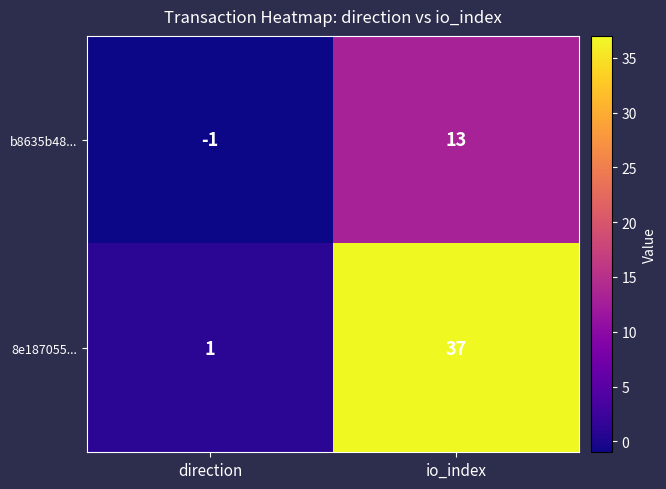

Is it true that 8e187055... equals 37 at io_index?

True